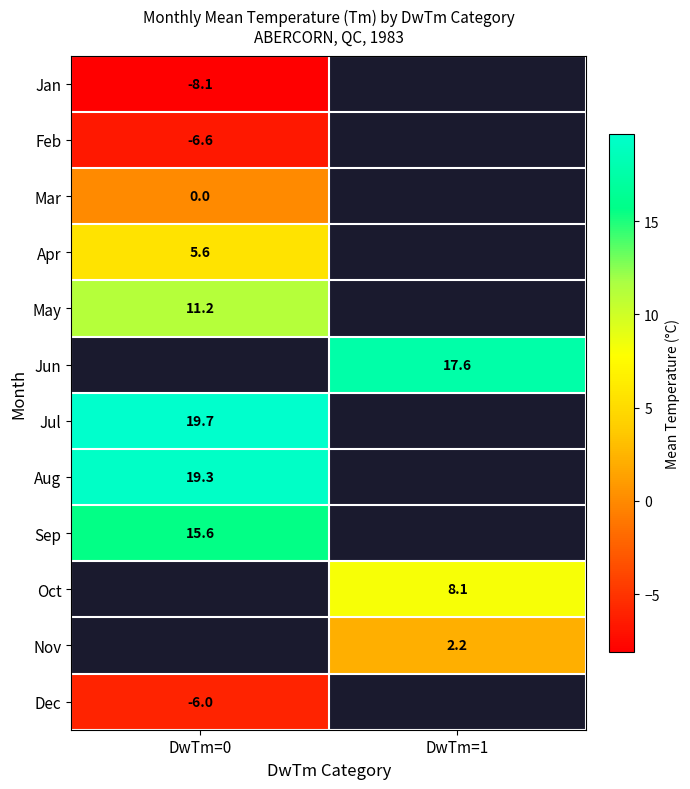

Is the value of May at DwTm=0 greater than the value of Jun at DwTm=1?

No